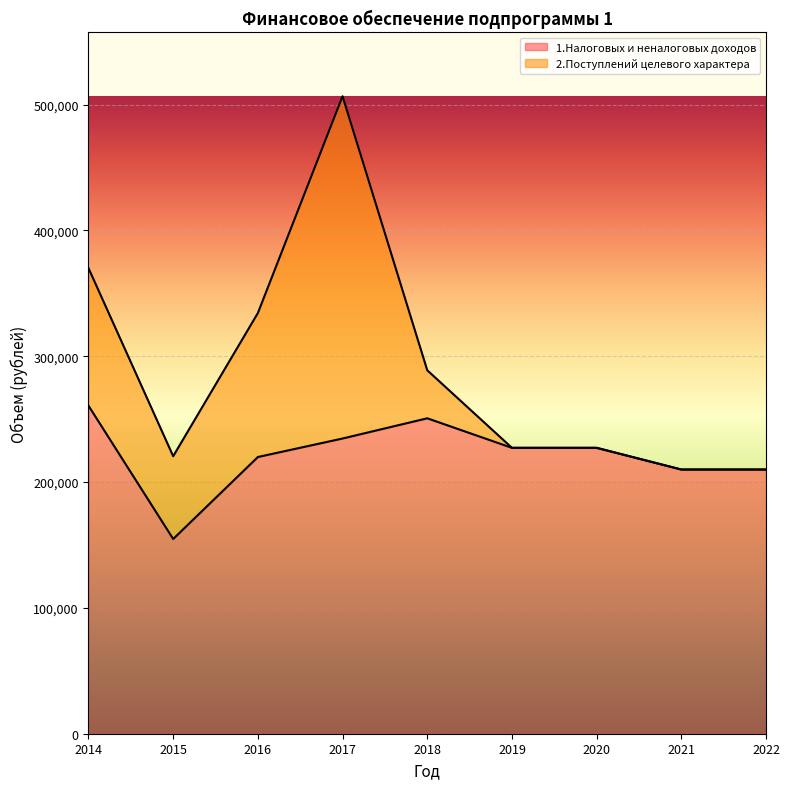

Rank the categories by value from lowest to highest.

2015, 2021, 2022, 2016, 2019, 2020, 2017, 2018, 2014